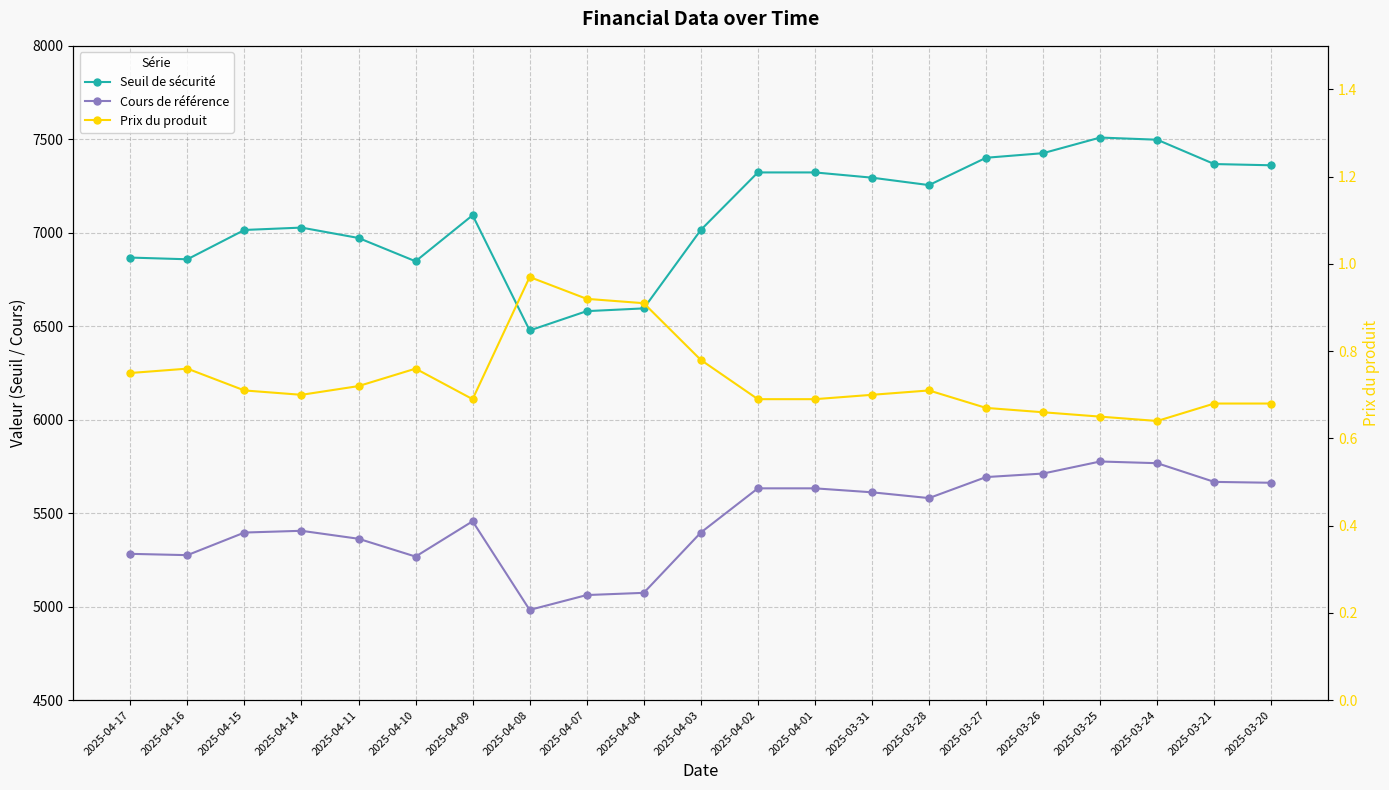

In Cours de référence, how many points are higher than both neighbors (excluding endpoints)?

3